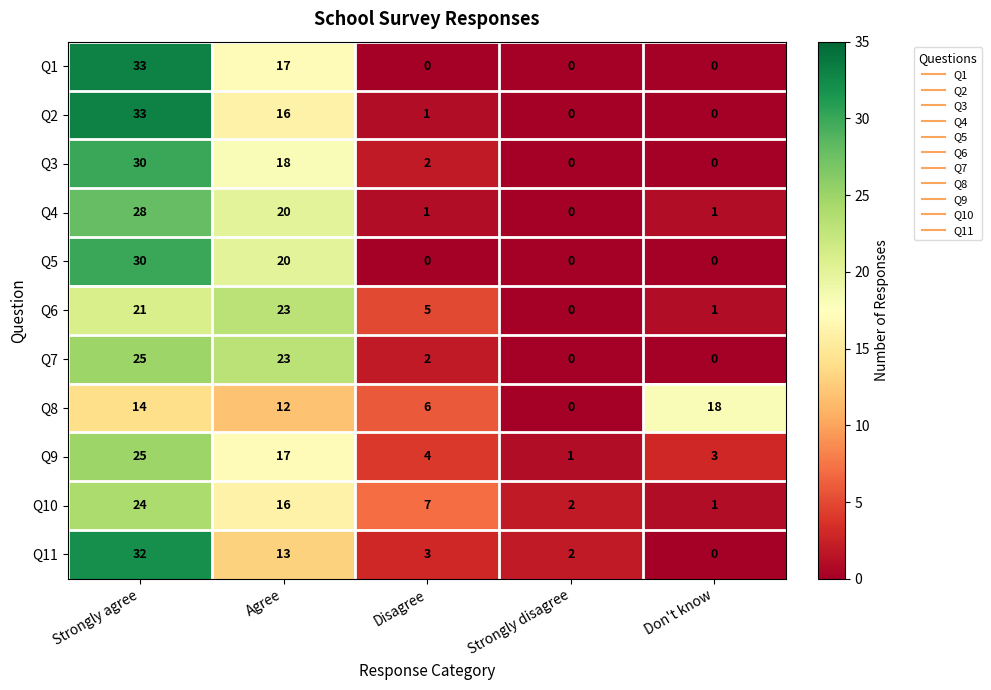

Is it true that Q11 equals 32 at Strongly agree?

True